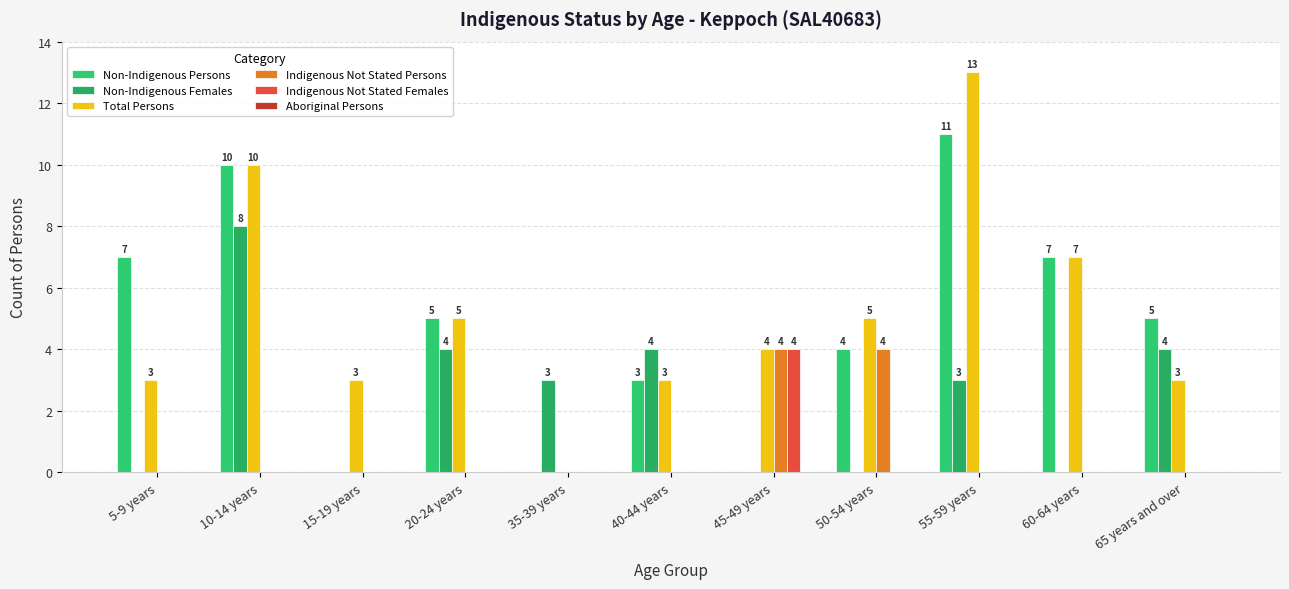

At which category is the sum across all series the highest?

10-14 years